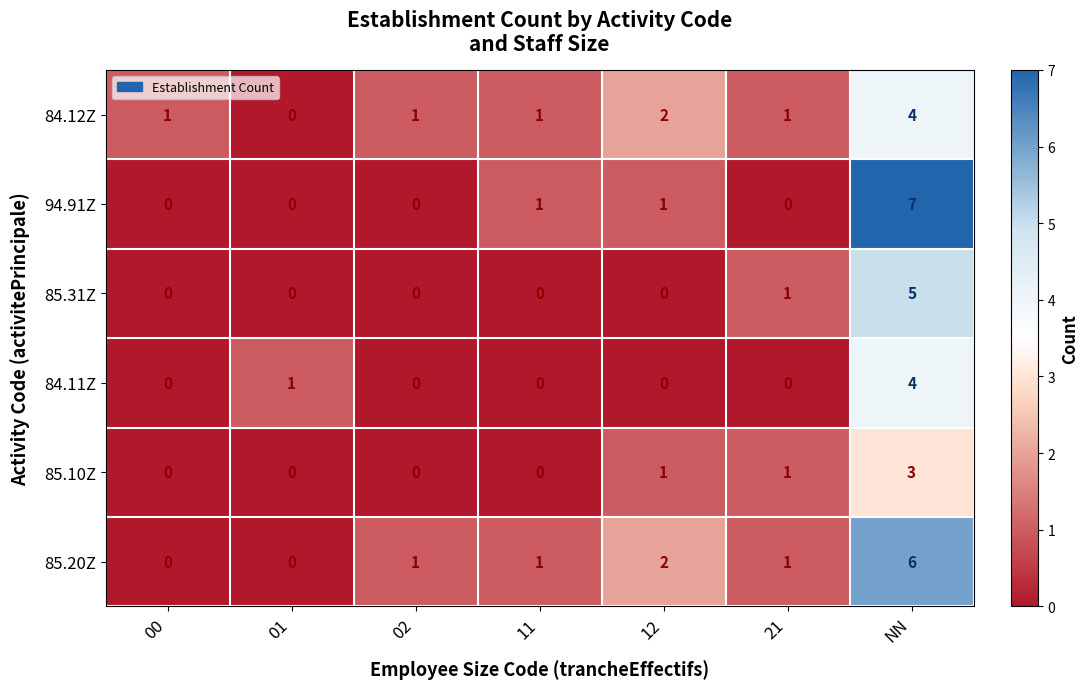

Where is 85.20Z nearest to the value 3?

12